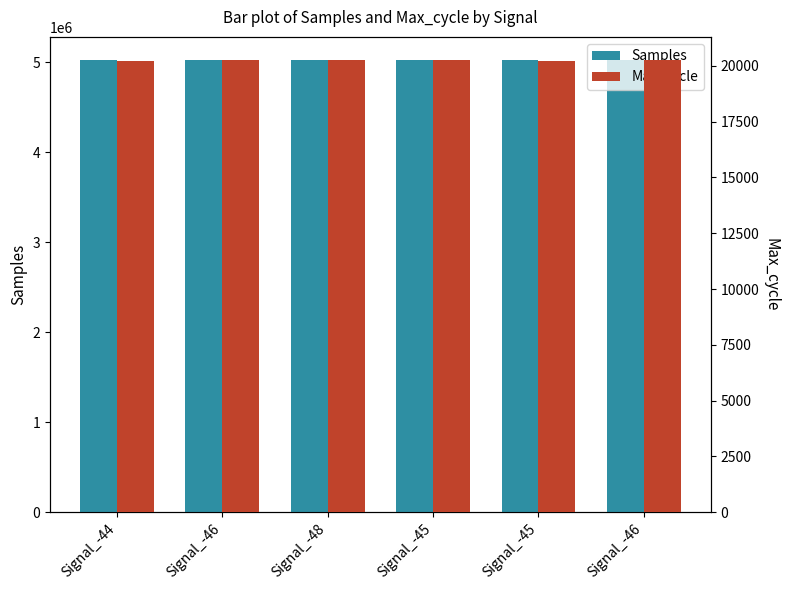

What are all the series names shown in the legend?

Samples, Max_cycle